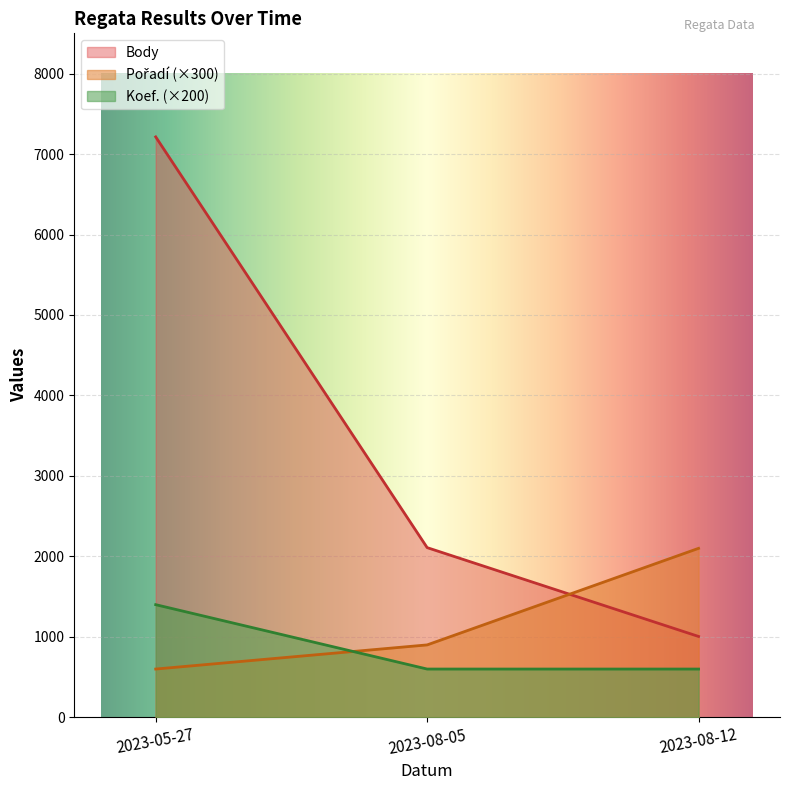

The value of Body at 2023-08-12 is 675. True or false?

False